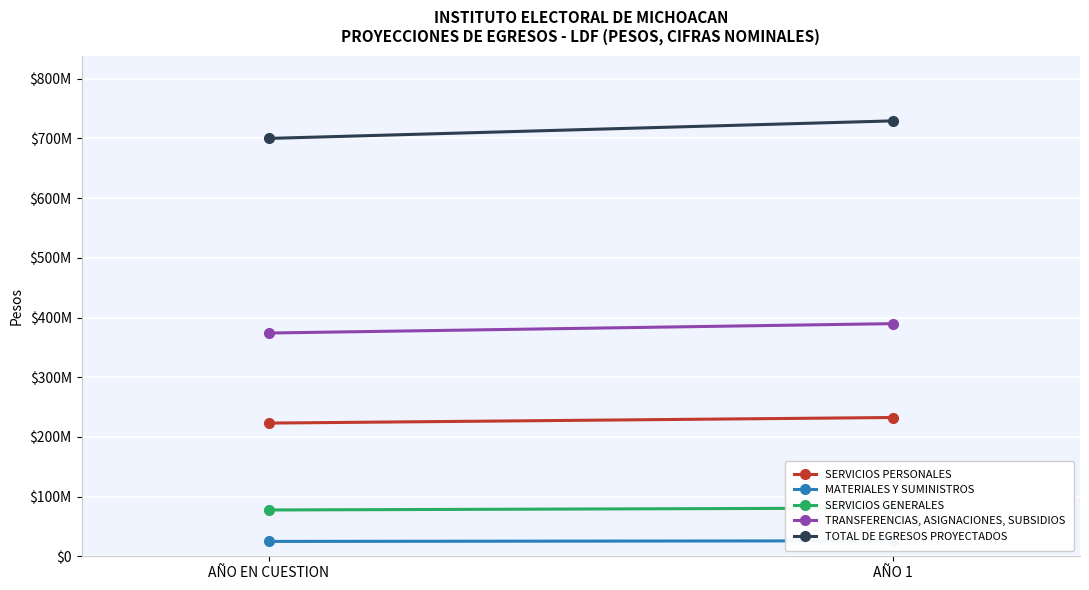

The value of TRANSFERENCIAS, ASIGNACIONES, SUBSIDIOS at AÑO EN CUESTION is 374003819.8. True or false?

True